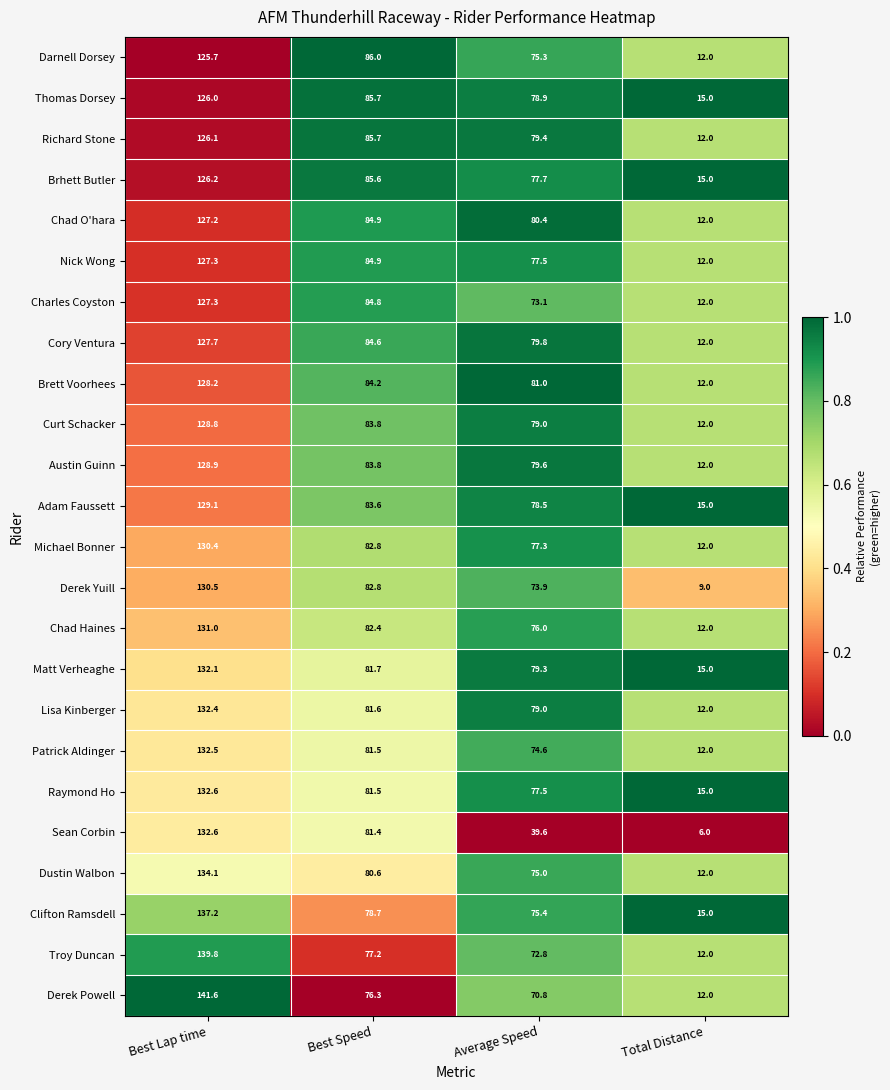

Which series has the widest spread of values?

Derek Powell